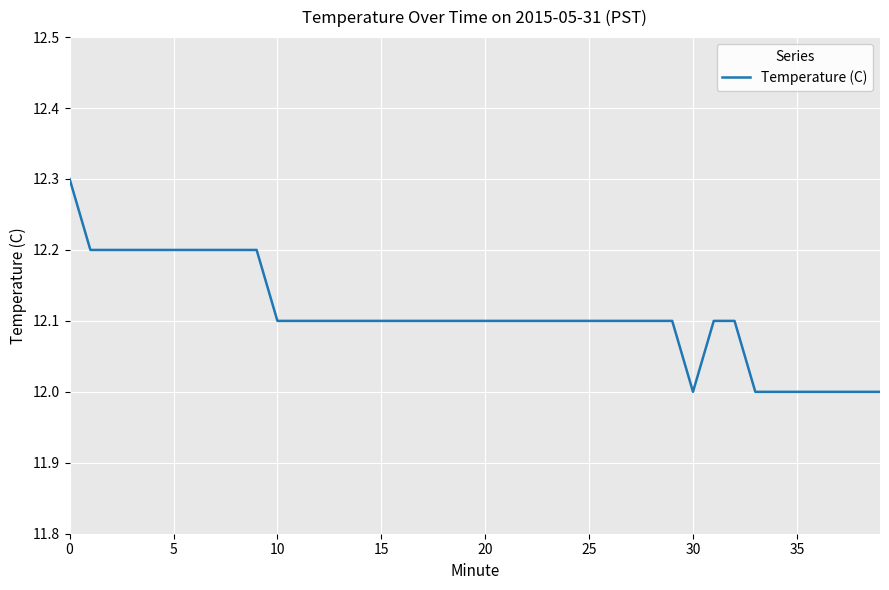

What is the maximum value shown in the chart?

12.3